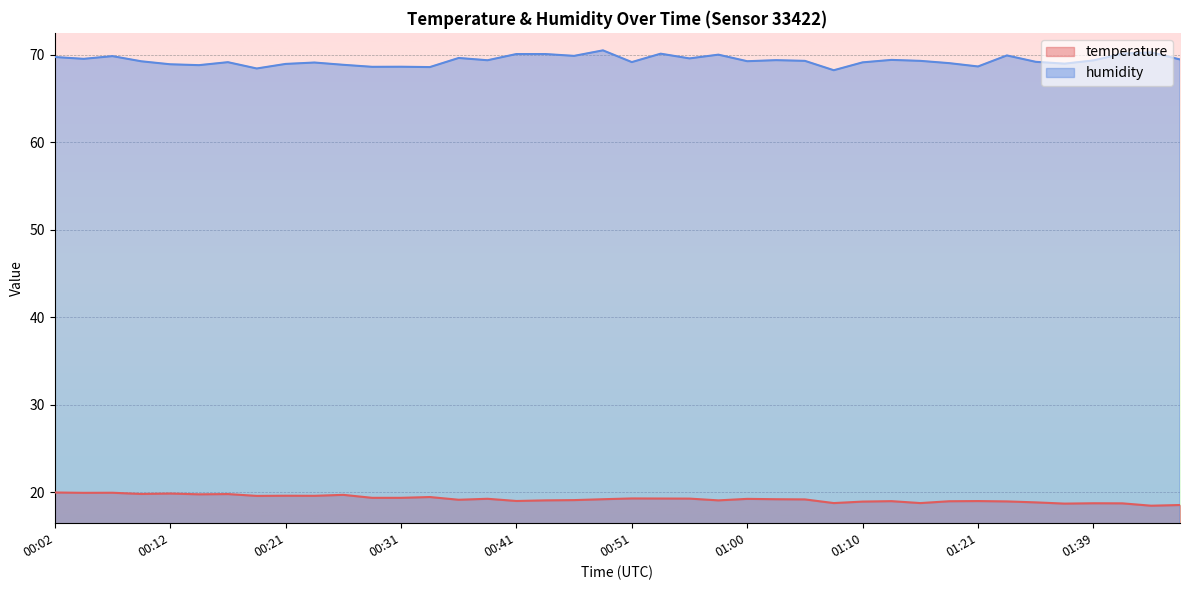

Is it true that temperature equals 29.5 at 00:58?

False